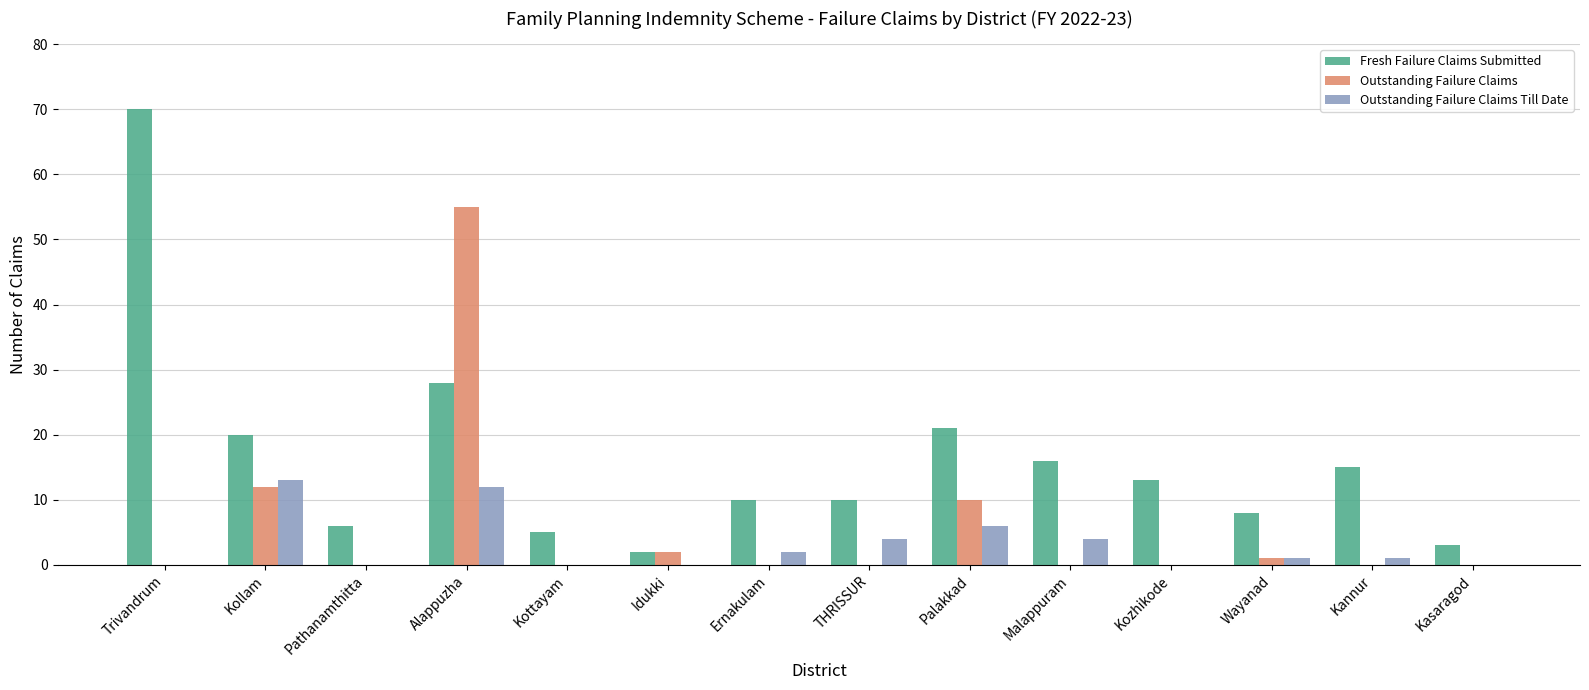

Which series has the widest spread of values?

Fresh Failure Claims Submitted